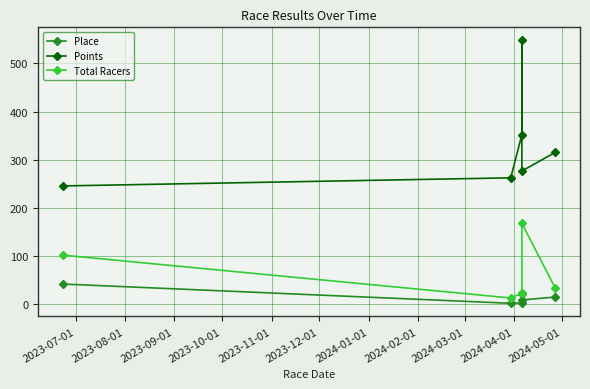

What position from the left is 2023-09-01?

3